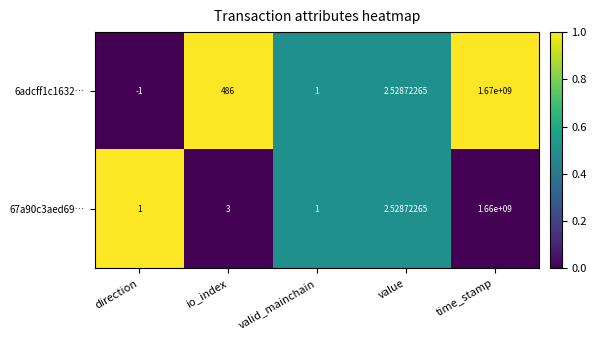

At which category is the sum across all series the highest?

time_stamp